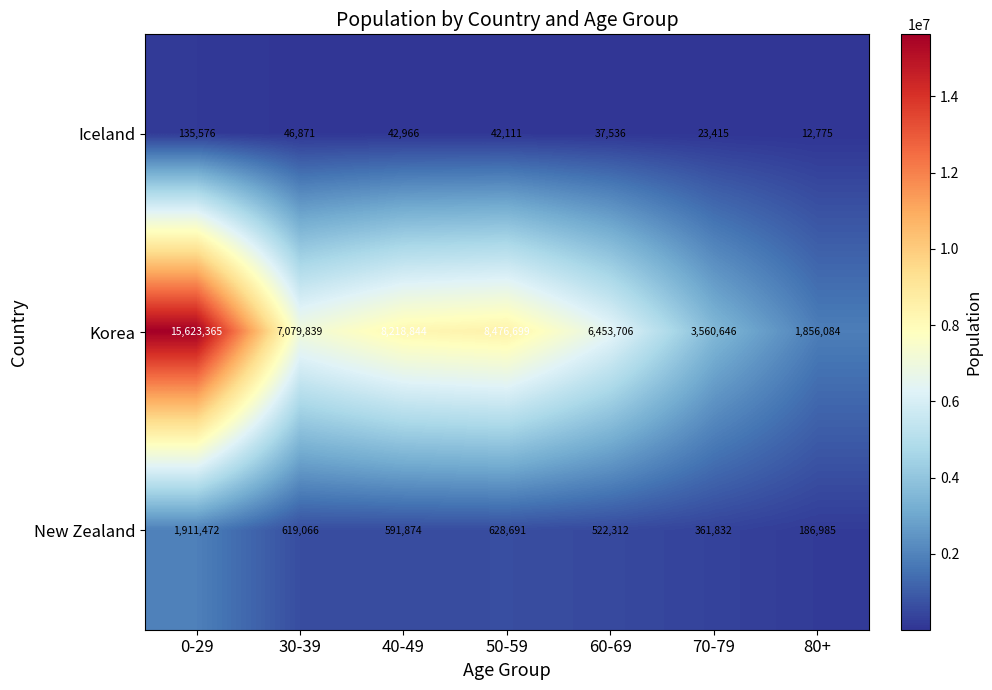

Reading left to right, extract all data points from this chart.

Iceland: 0-29=135576	30-39=46871	40-49=42966	50-59=42111	60-69=37536	70-79=23415	80+=12775
Korea: 0-29=15623365	30-39=7079839	40-49=8218844	50-59=8476699	60-69=6453706	70-79=3560646	80+=1856084
New Zealand: 0-29=1911472	30-39=619066	40-49=591874	50-59=628691	60-69=522312	70-79=361832	80+=186985